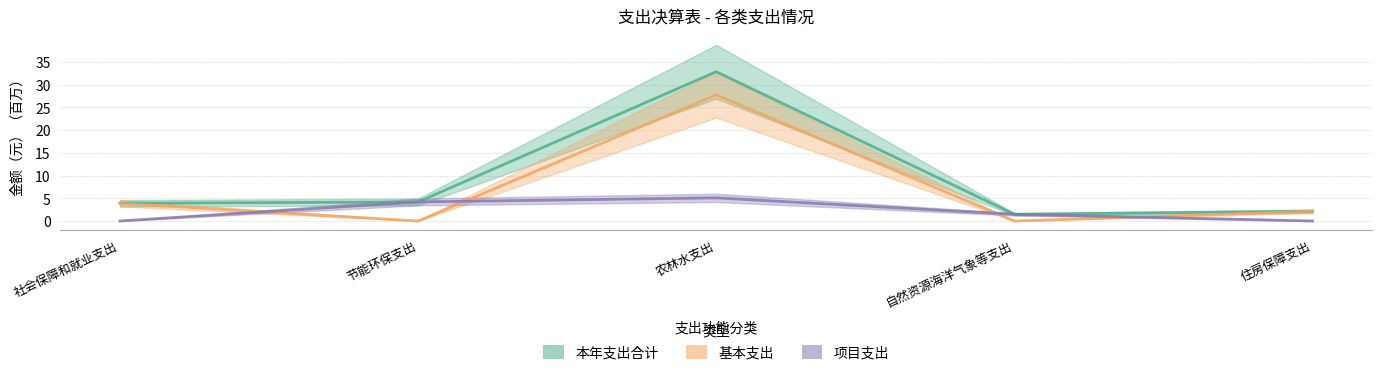

What is the average value of the 基本支出 series?

6.8